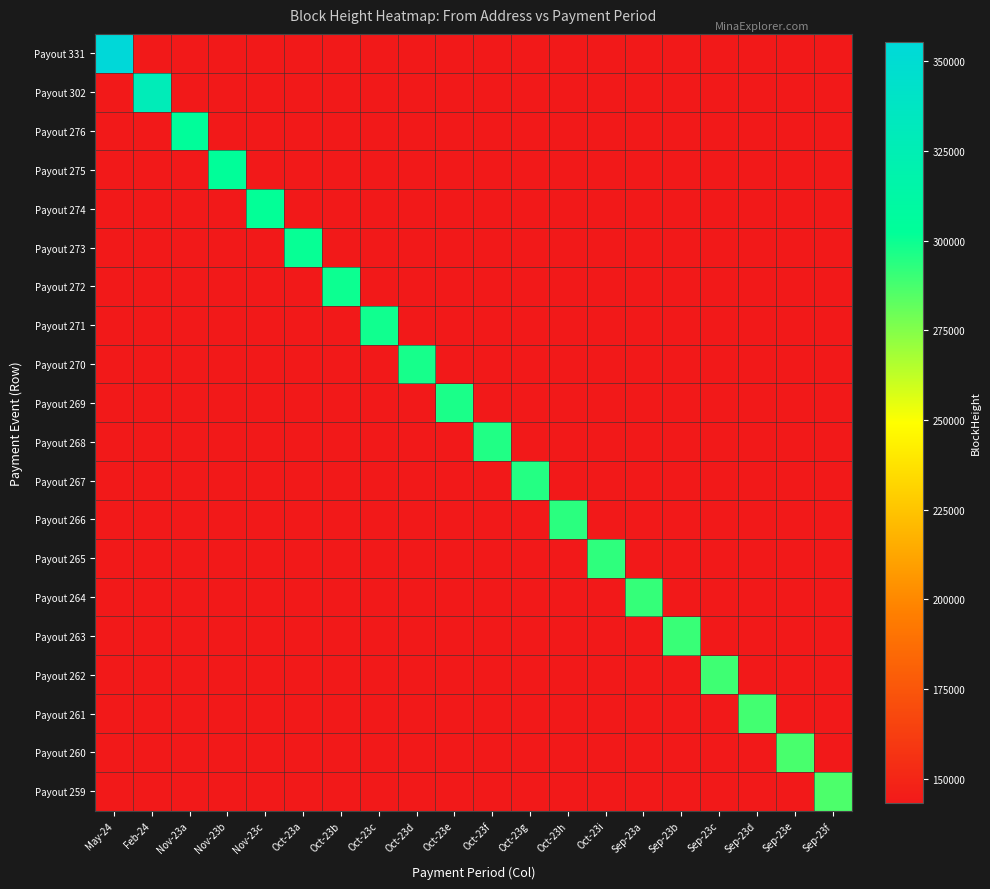

How many distinct data groups are displayed?

20